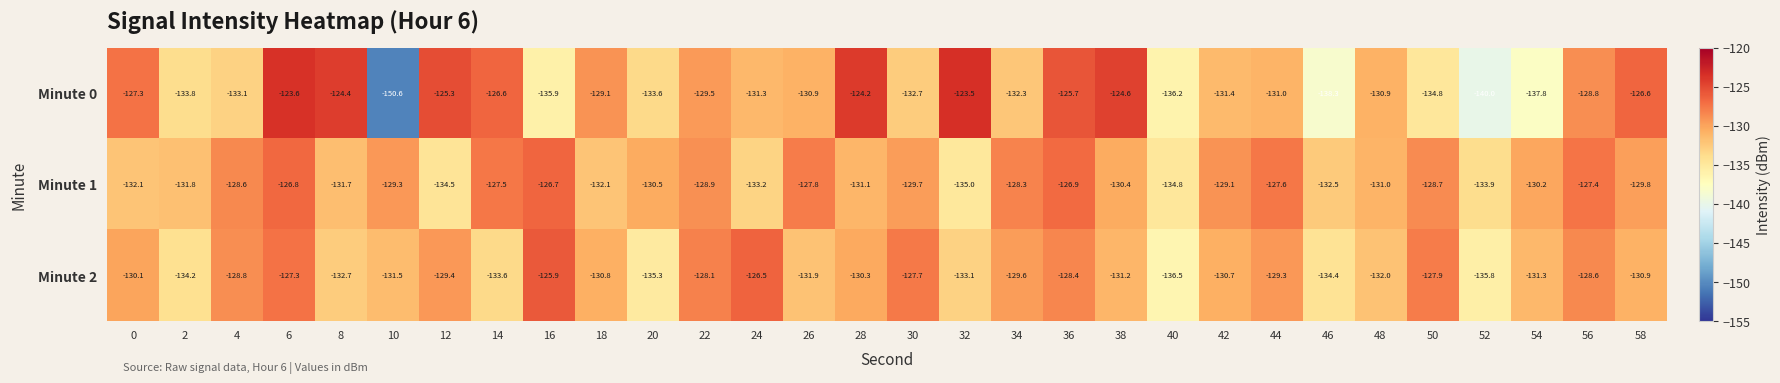

Which series has the largest total across all categories?

Minute 1